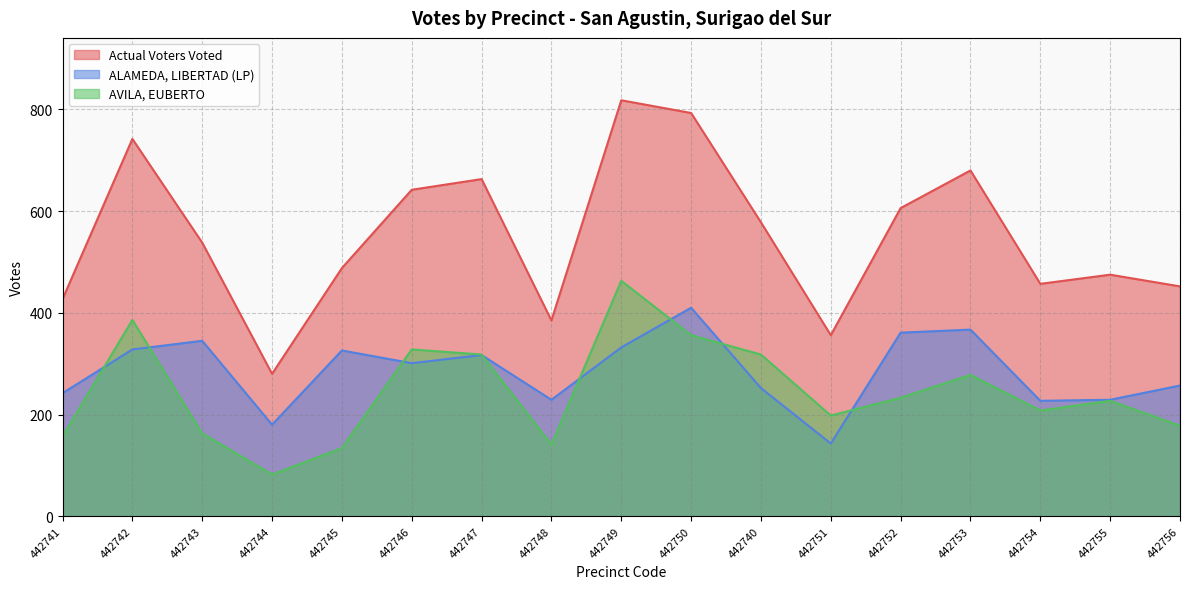

Which series has the largest range (max minus min)?

Actual Voters Voted